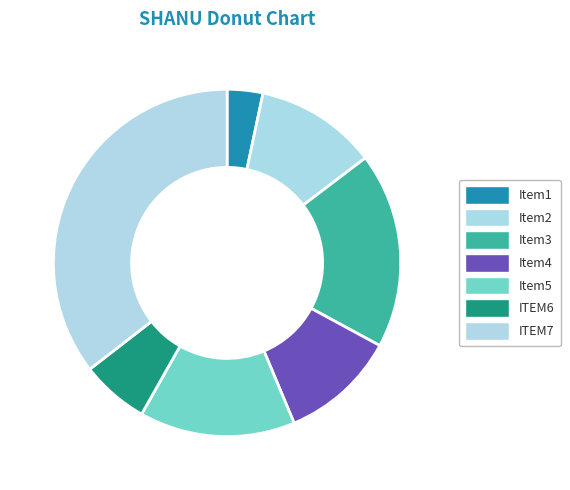

Count the number of slices in the pie.

7